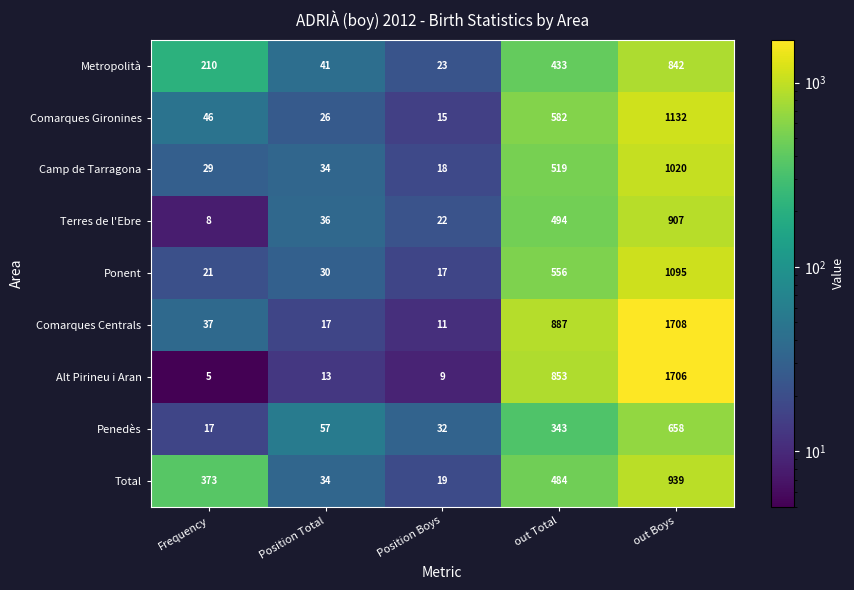

Is the value of Ponent at out Boys greater than the value of Metropolità at Frequency?

Yes